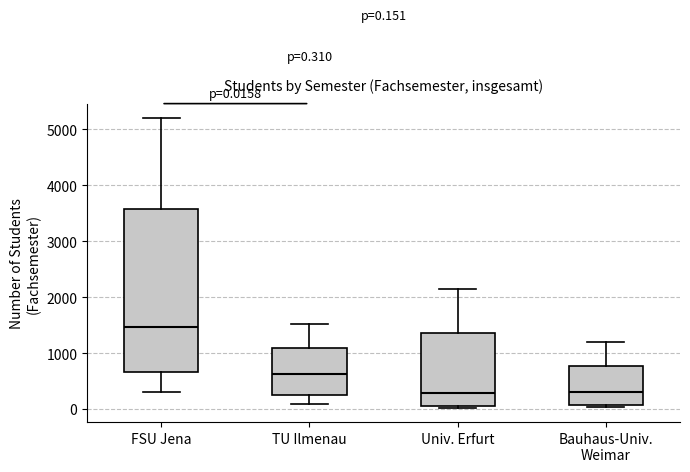

Which box is the tallest, from its lower edge to its upper edge?

FSU Jena